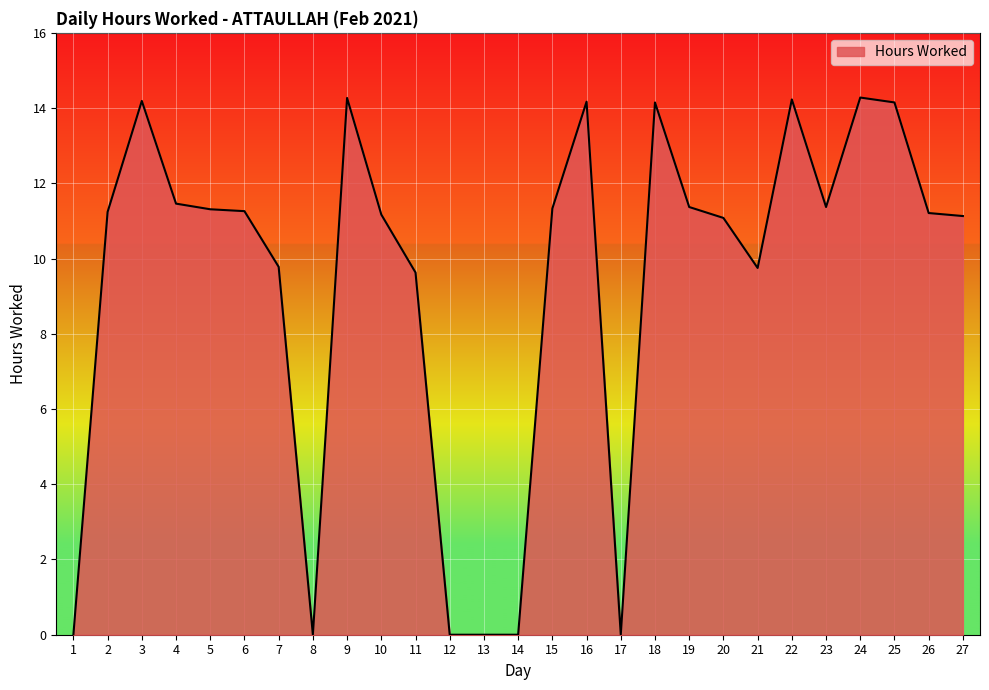

What is the change in value from 17 to 26?

+11.2